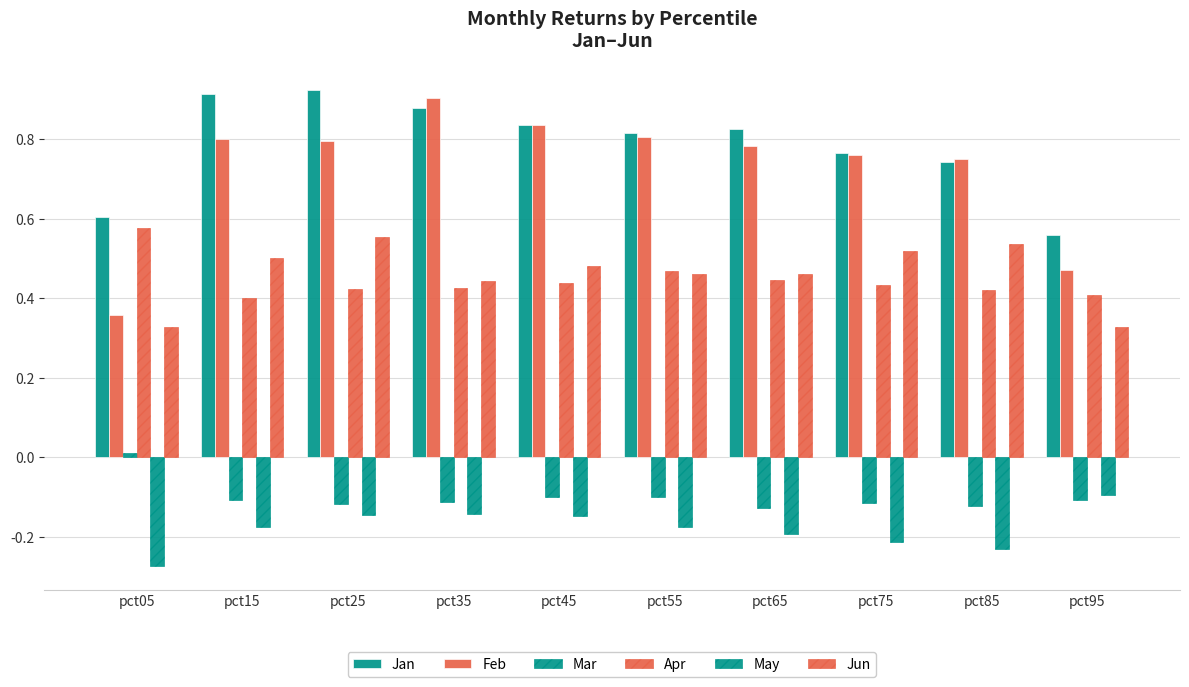

Count the number of categories in the chart.

10